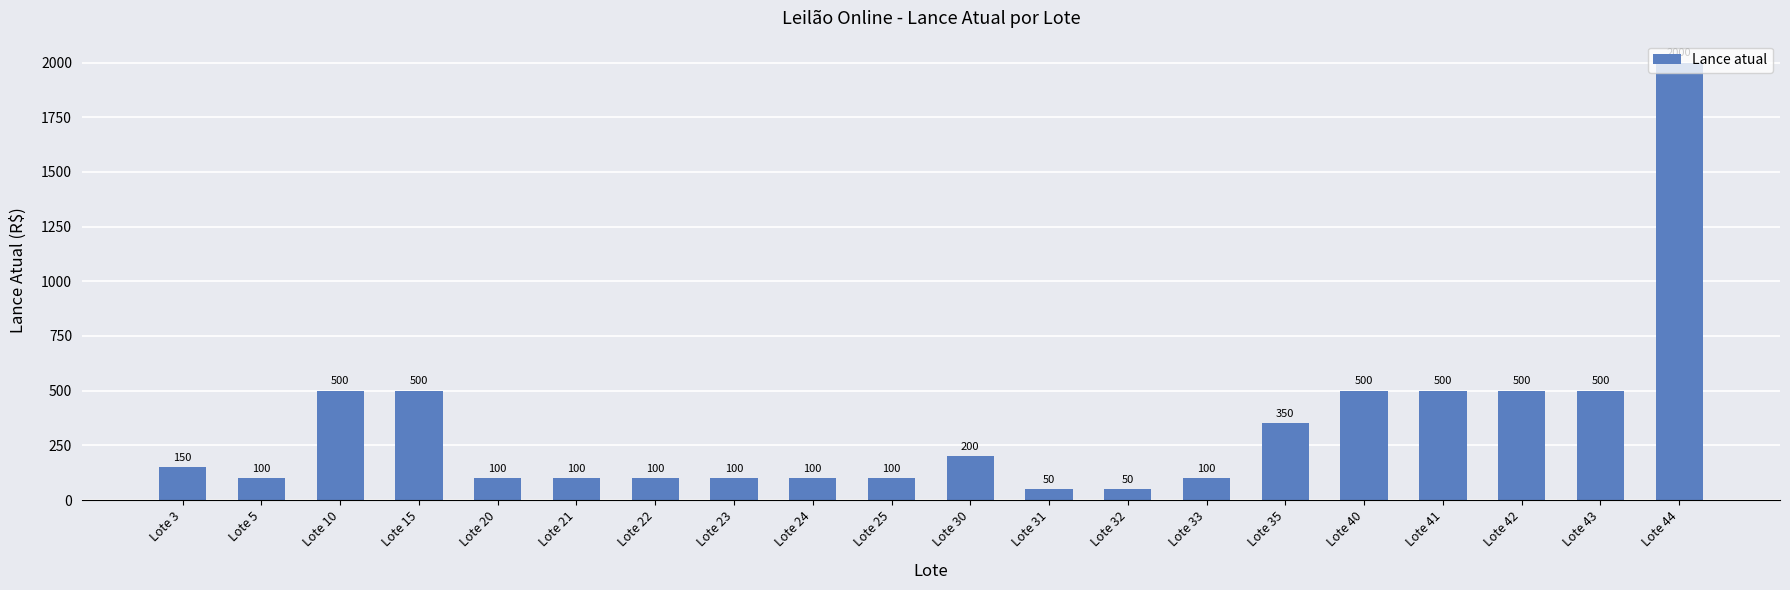

What is the minimum value shown in the chart?

50